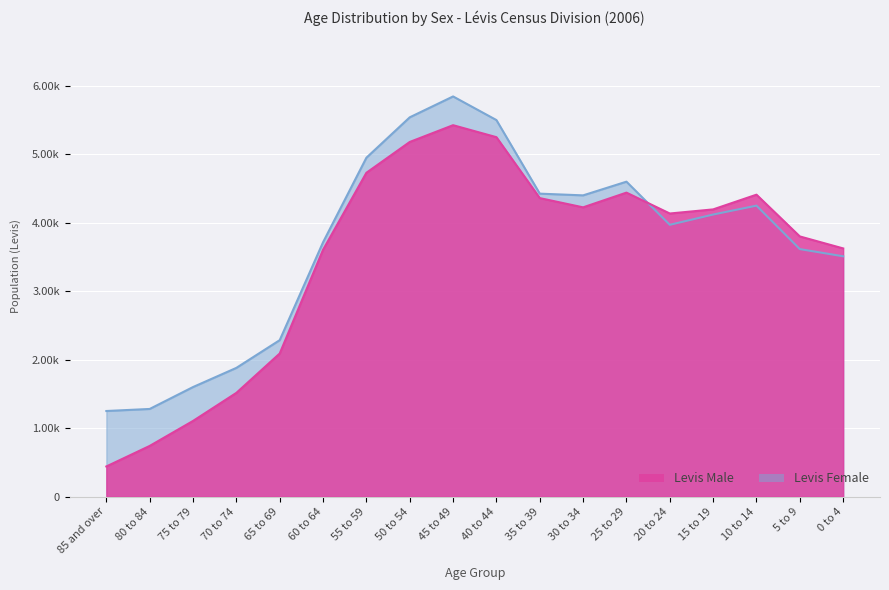

Where does the Levis Female series first go above 4120?

10 to 14